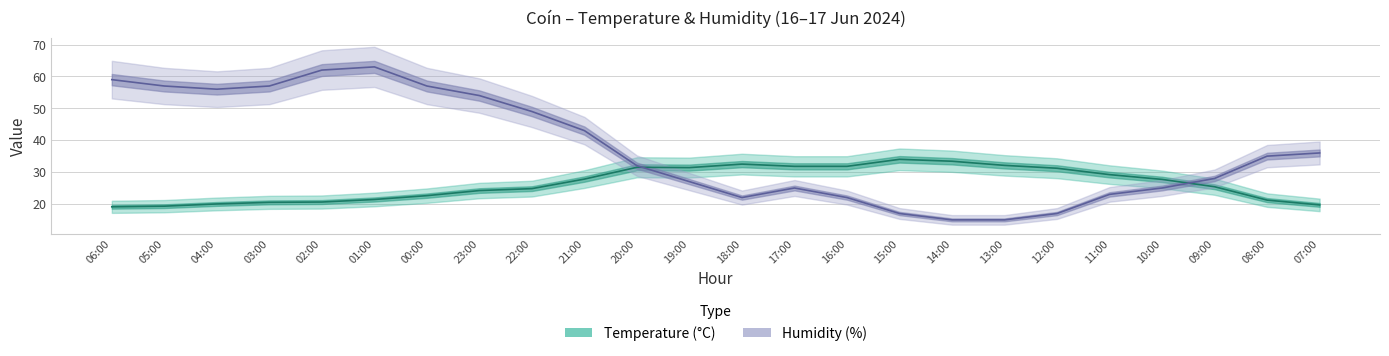

At which category is the sum across all series the highest?

01:00